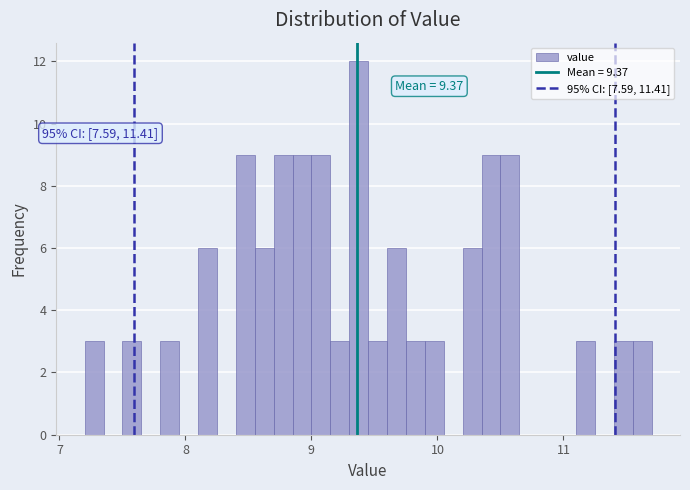

Read against the x-axis, roughly where is the centre of the tallest bar?

9.4